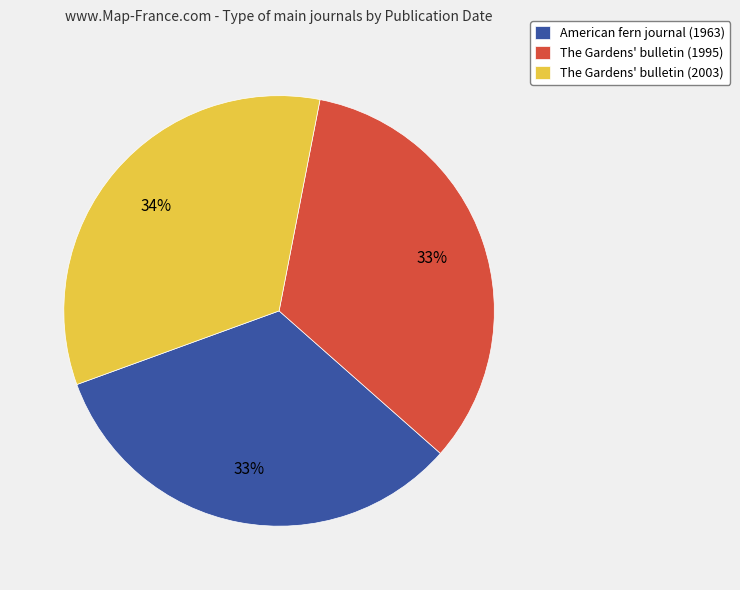

How many segments does this pie chart have?

3